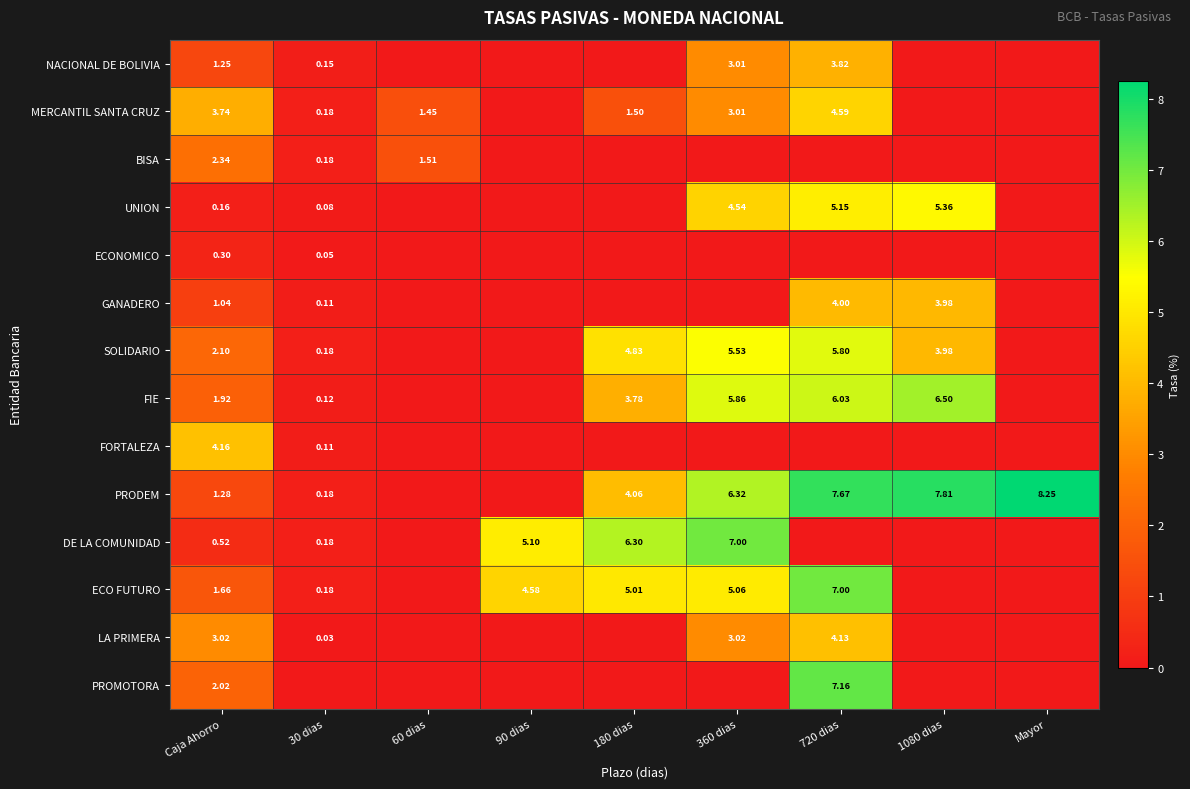

List the series in order of their peak value, highest first.

PRODEM, PROMOTORA, ECO FUTURO, DE LA COMUNIDAD, FIE, SOLIDARIO, UNION, MERCANTIL SANTA CRUZ, FORTALEZA, LA PRIMERA, GANADERO, NACIONAL DE BOLIVIA, BISA, ECONOMICO